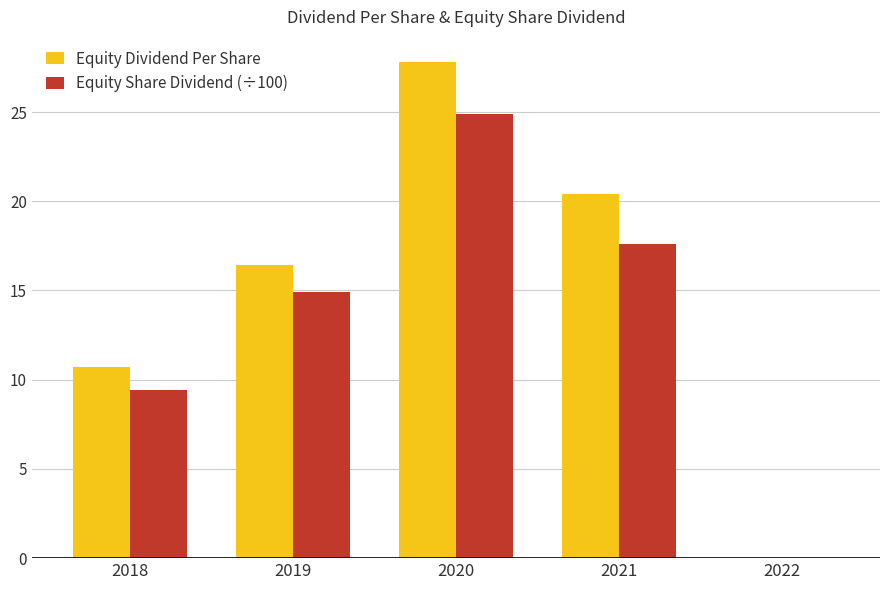

Between 2018 and 2020, which series saw the biggest shift?

Equity Dividend Per Share